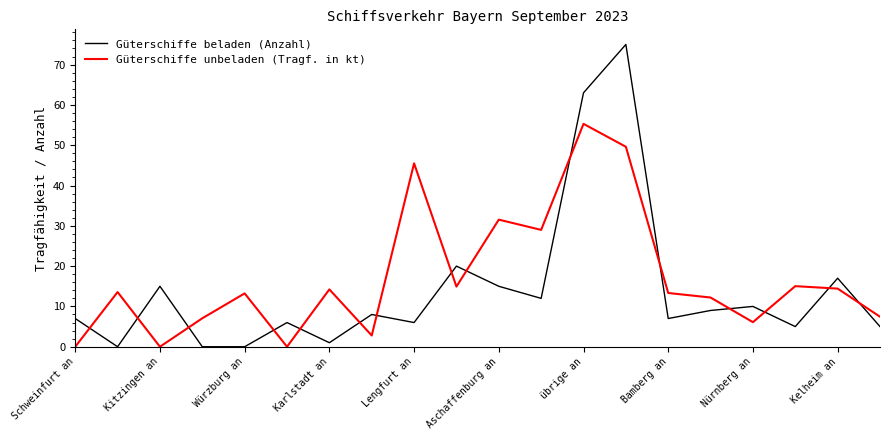

How many lines are shown in the chart?

2